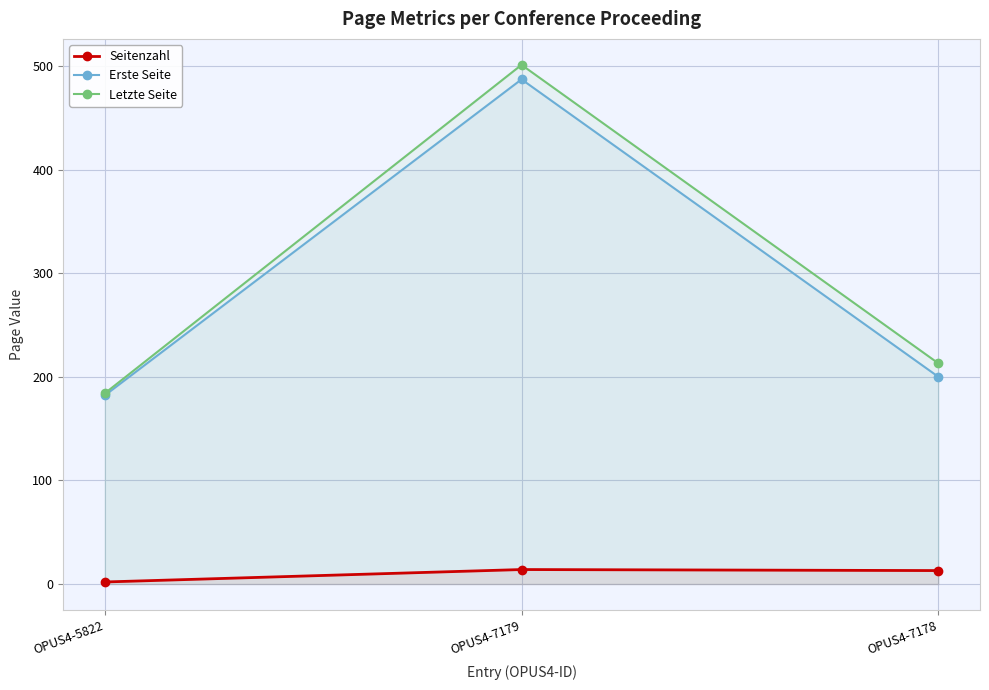

What value does the Seitenzahl series have at OPUS4-7178, to the nearest 5?

15